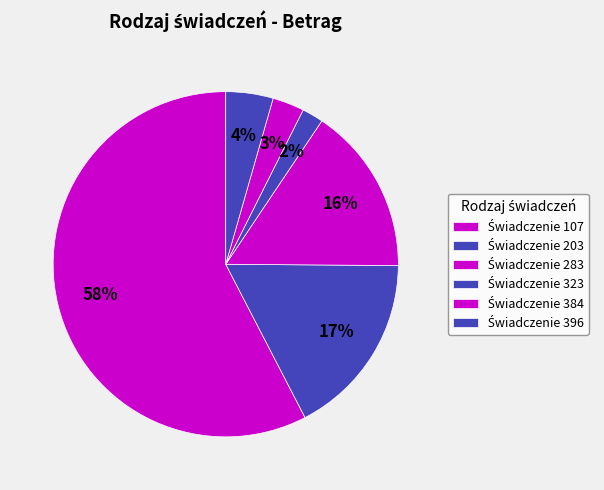

How many slices are in this pie chart?

6